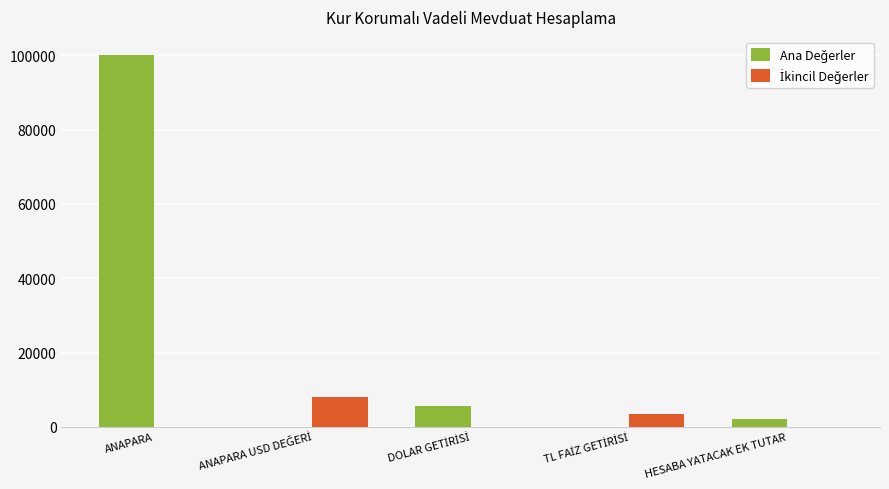

Does the chart contain stacked bars?

No